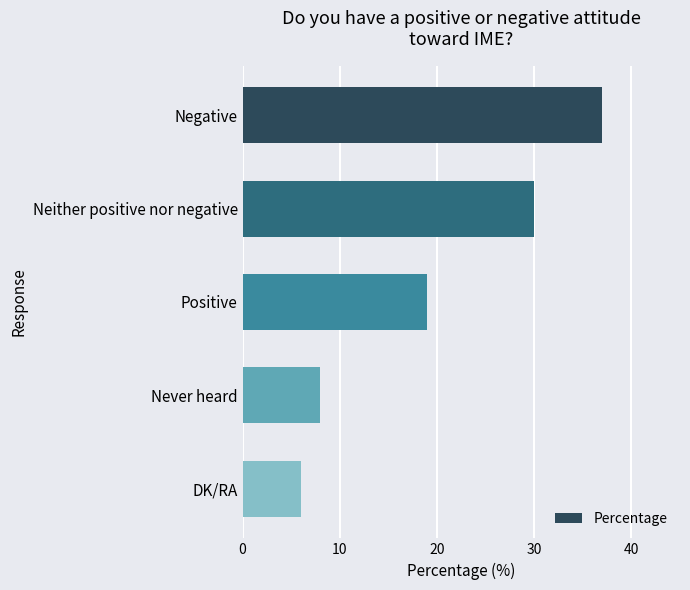

At which label is the value closest to 21?

Positive